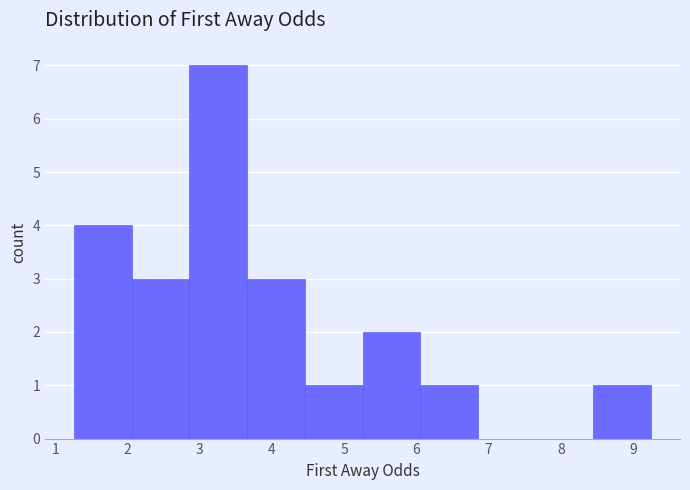

Reading left to right, transcribe this chart: for each bar, give the range it covers on the x-axis and its height. Neither the bar edges nor the heights are printed on the chart, so give them approximately, as read against the axes.

1.3 to 2.1: 4
2.1 to 2.9: 3
2.9 to 3.7: 7
3.7 to 4.5: 3
4.5 to 5.3: 1
5.3 to 6.1: 2
6.1 to 6.9: 1
6.9 to 7.7: 0
7.7 to 8.5: 0
8.5 to 9.3: 1